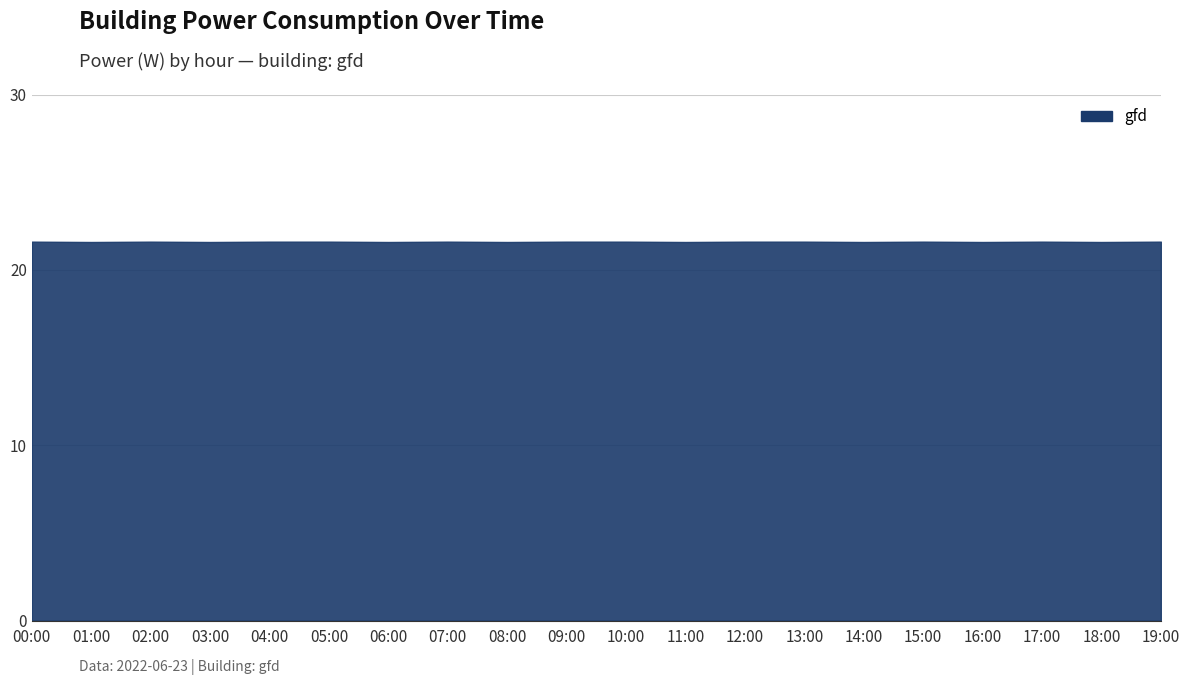

How many lines are shown in the chart?

1